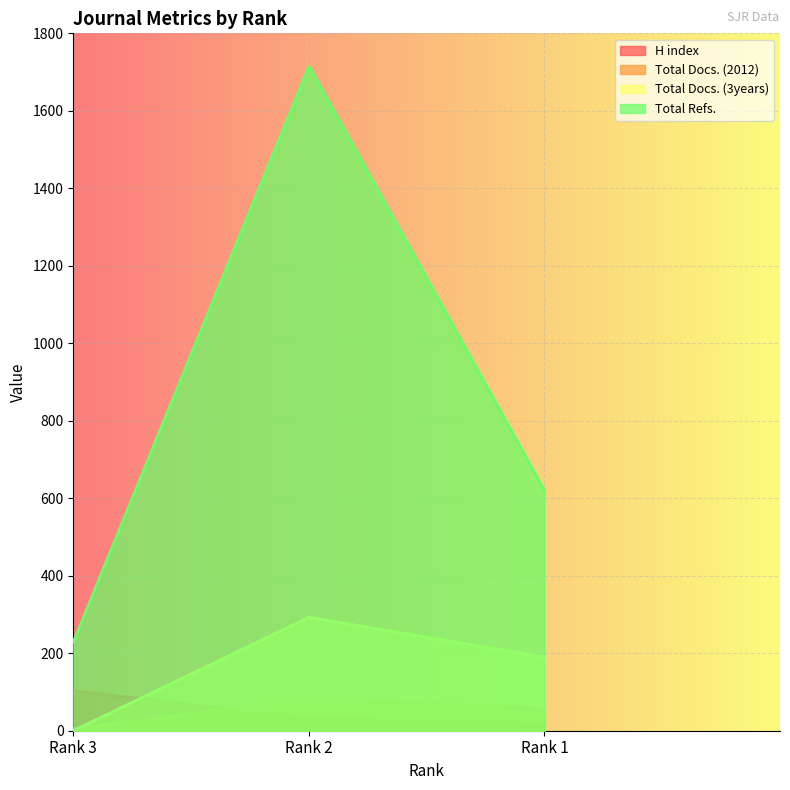

What are all the series names shown in the legend?

H index, Total Docs. (2012), Total Docs. (3years), Total Refs.